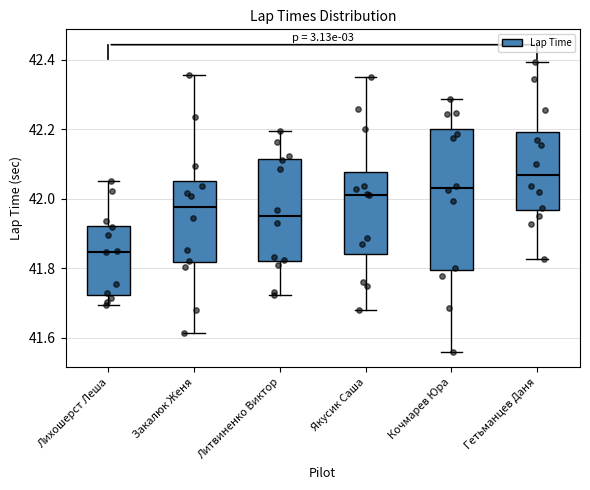

Which box is the tallest, from its lower edge to its upper edge?

Кочмарев Юра